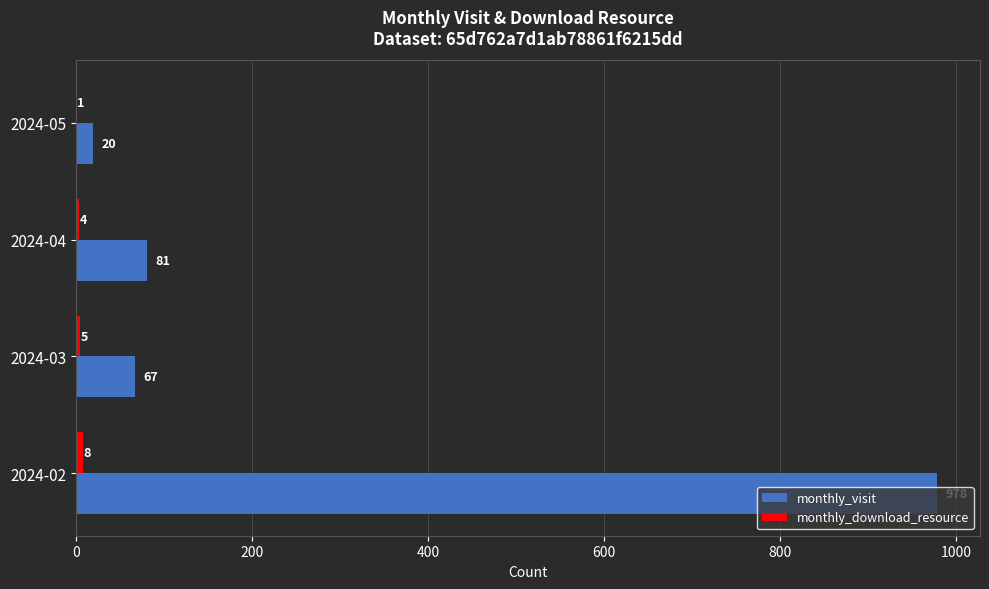

What is the sum of the monthly_visit values at 2024-04 and 2024-05?

101